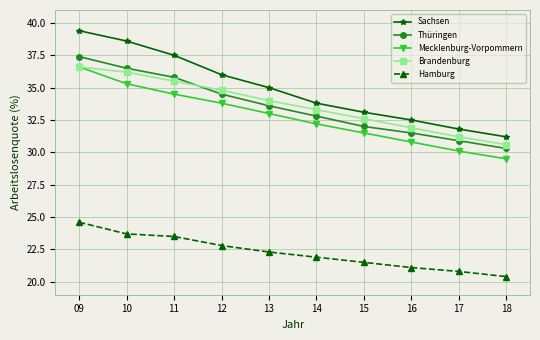

What are all the series names shown in the legend?

Sachsen, Thüringen, Mecklenburg-Vorpommern, Brandenburg, Hamburg